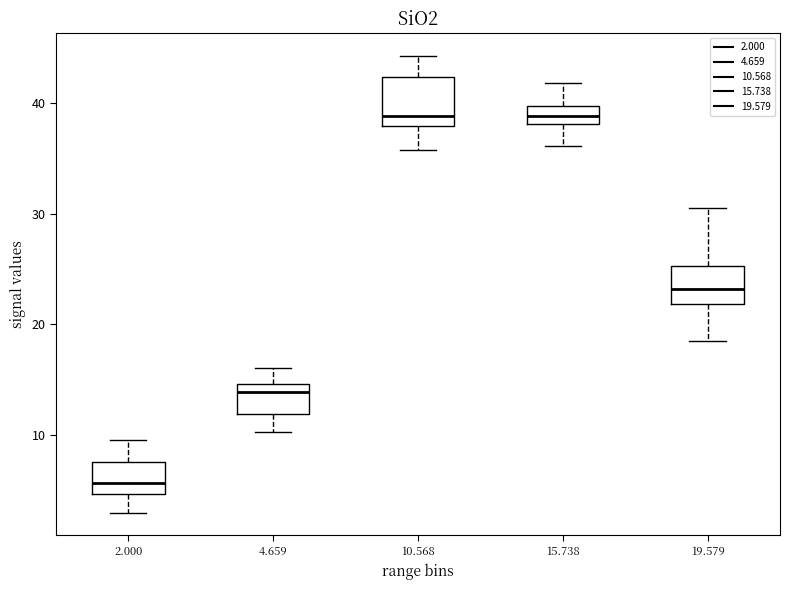

Reading left to right, read every box against the y-axis: the position of its median line, the range the box covers, and the ends of its whiskers. The values are not printed on the chart, so give them approximately, as read against the axis.

2.000: median 6, box 5 to 8, whiskers 3 to 10
4.659: median 14, box 12 to 15, whiskers 10 to 16
10.568: median 39, box 38 to 42, whiskers 36 to 44
15.738: median 39, box 38 to 40, whiskers 36 to 42
19.579: median 23, box 22 to 25, whiskers 19 to 31